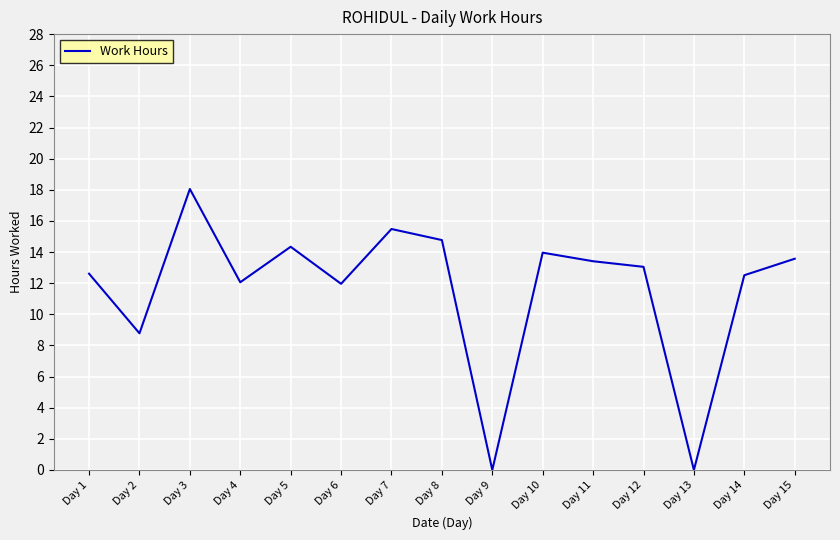

What is the difference between the values at Day 2 and Day 11?

4.6